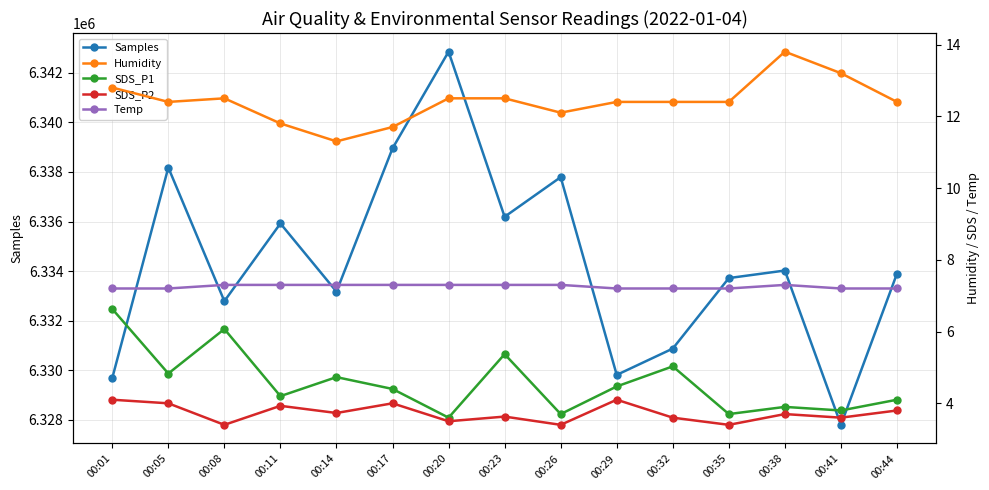

What is the difference between the maximum and second lowest values in the Humidity series?

2.1